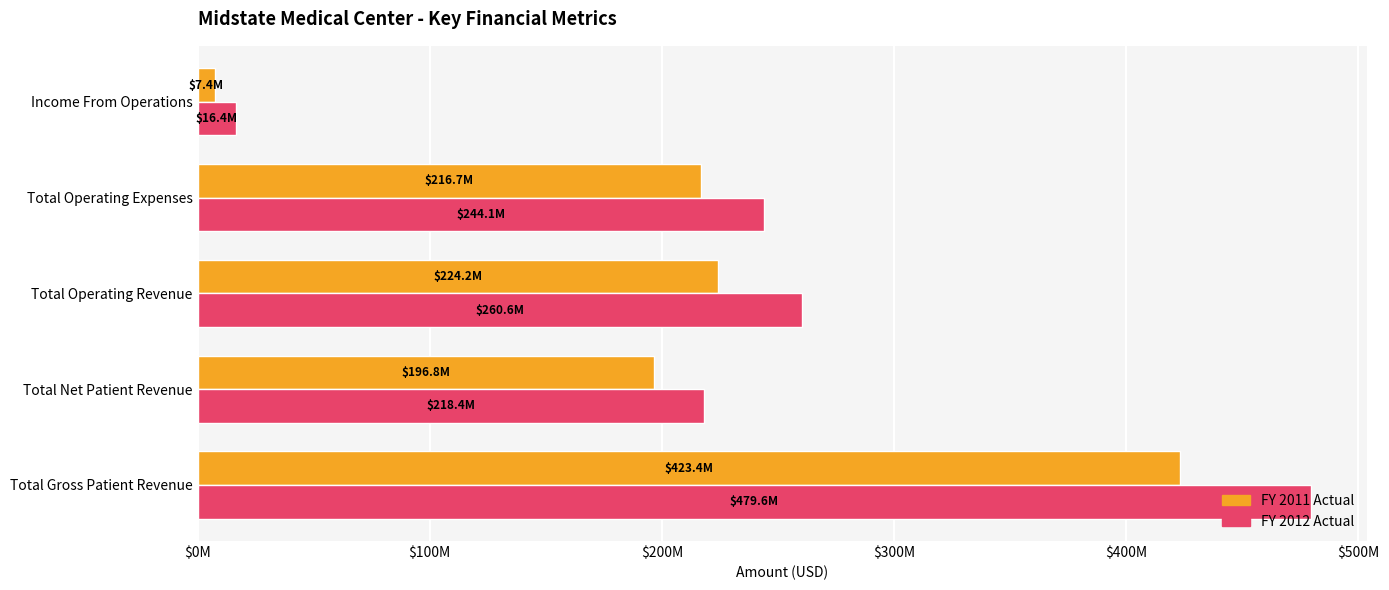

List the series in order of their peak value, highest first.

FY 2012 Actual, FY 2011 Actual